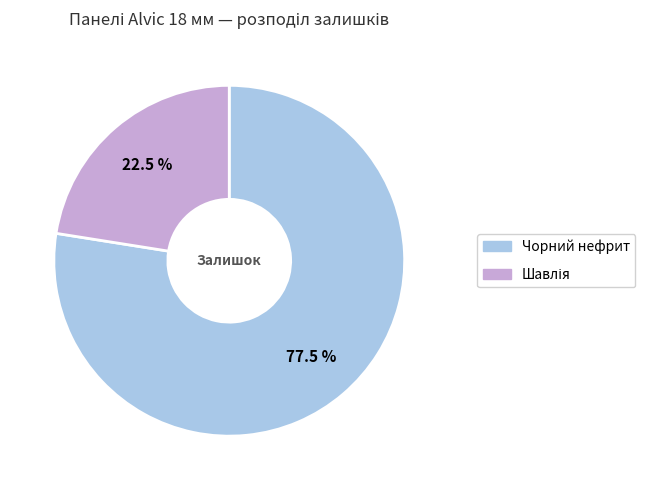

Does any single category account for the majority?

Yes